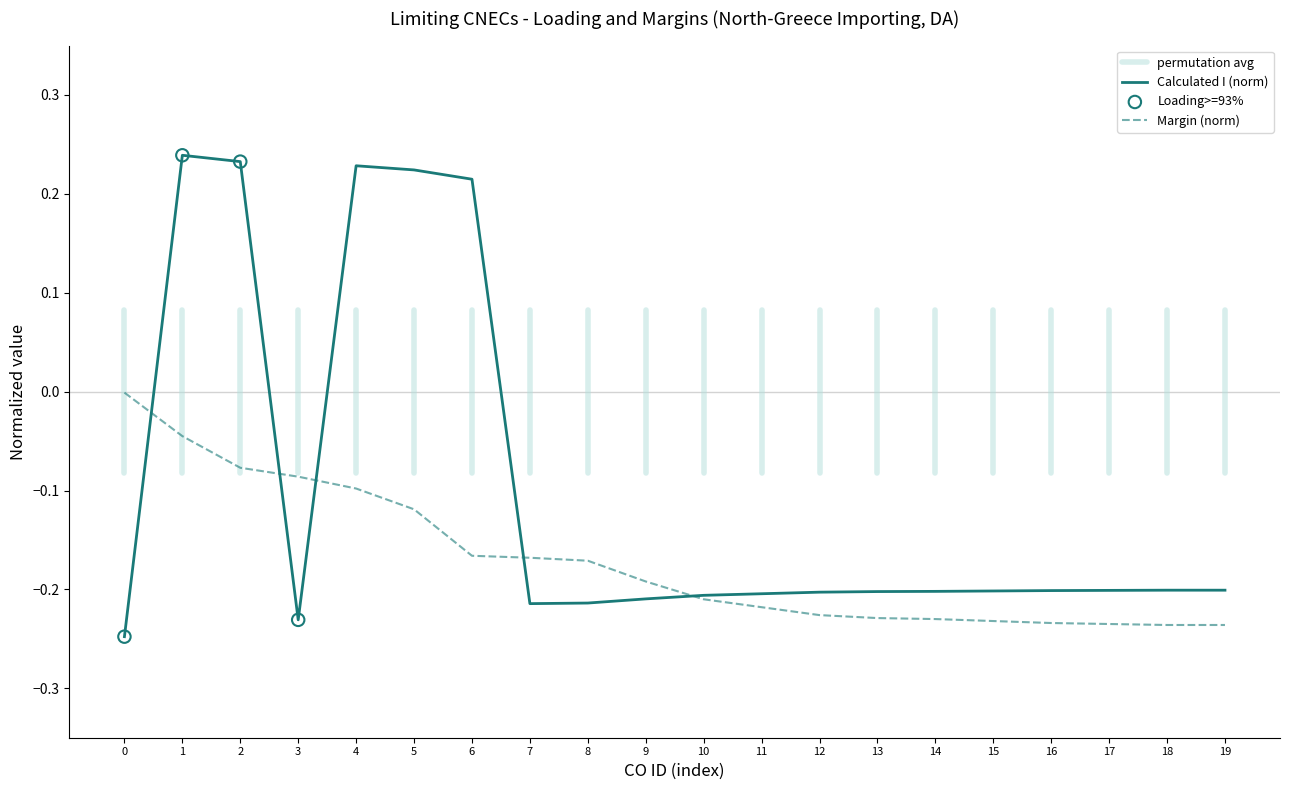

True or false: Calculated I (norm) has a value of -0.1 at 18.

False